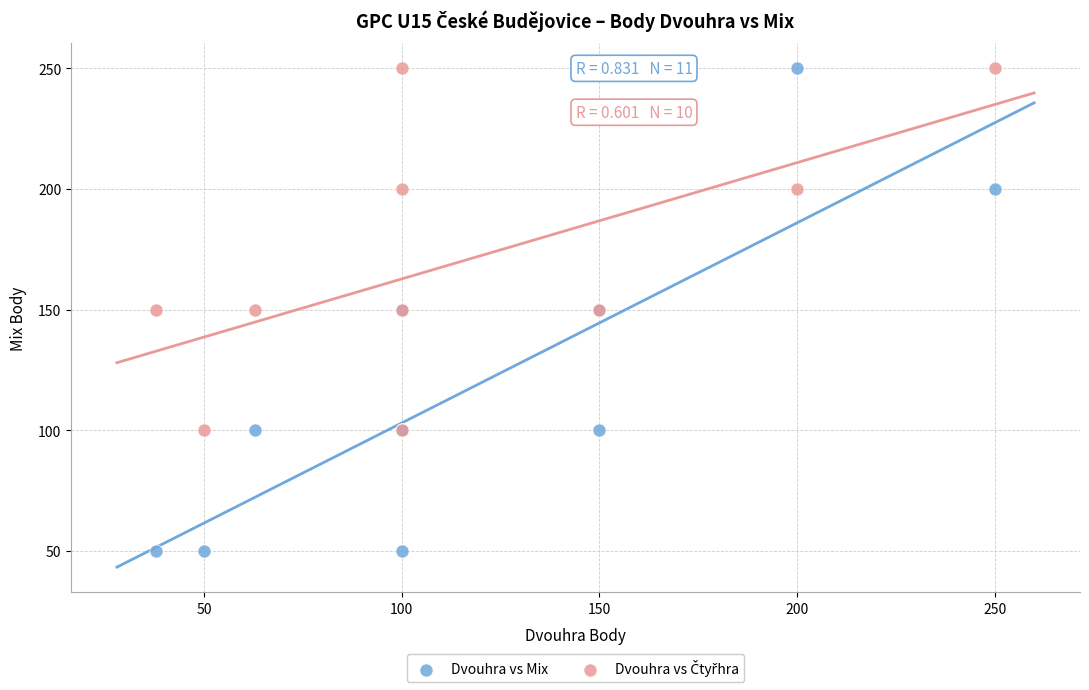

Which series has the widest spread of Y values?

Dvouhra vs Mix